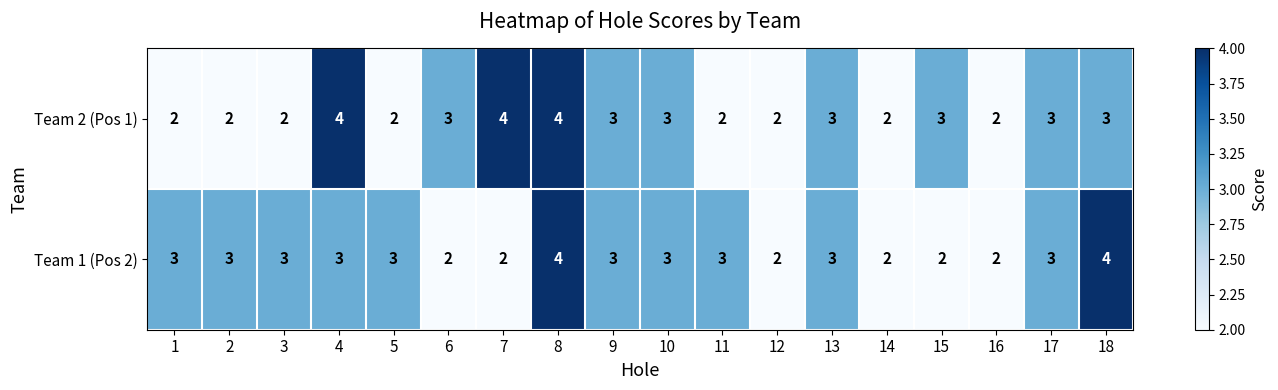

What is the average value of the Team 2 (Pos 1) series?

3